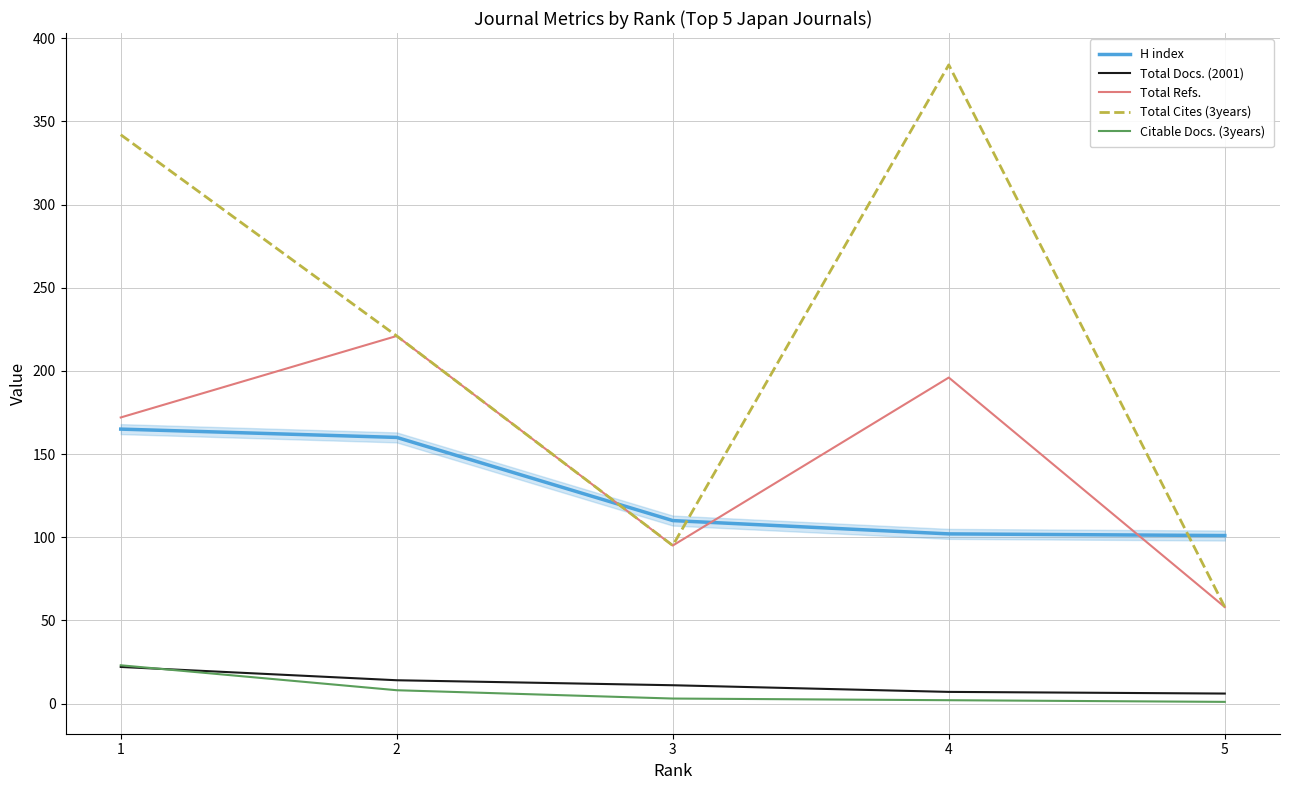

Which series has the largest range (max minus min)?

Total Cites (3years)